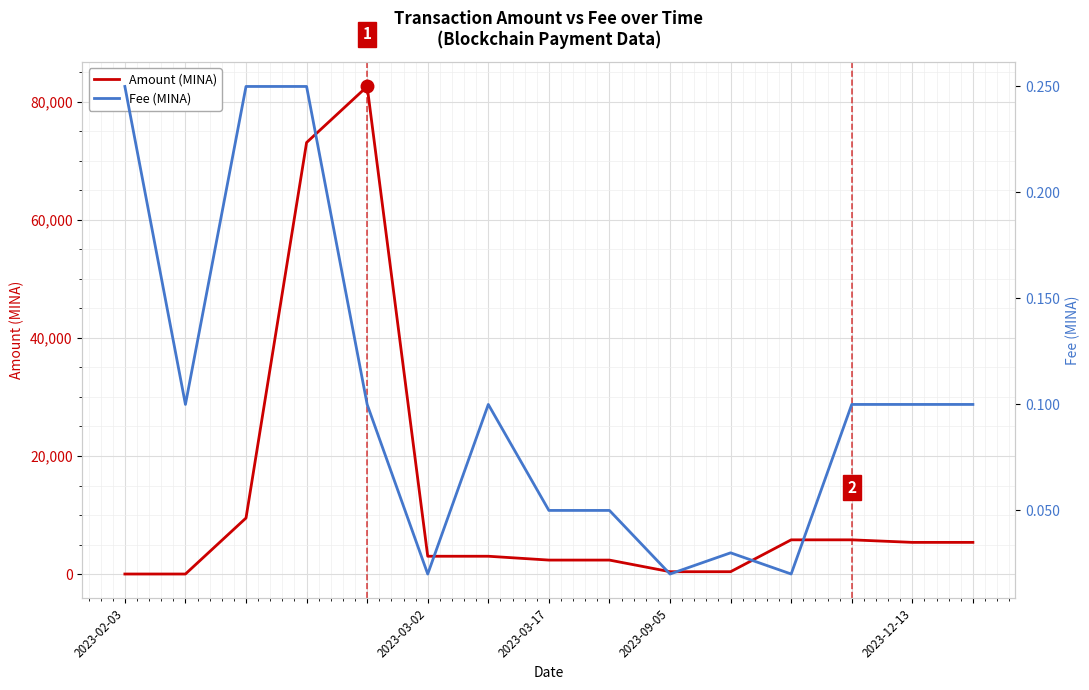

Which series has the largest total across all categories?

Amount (MINA)